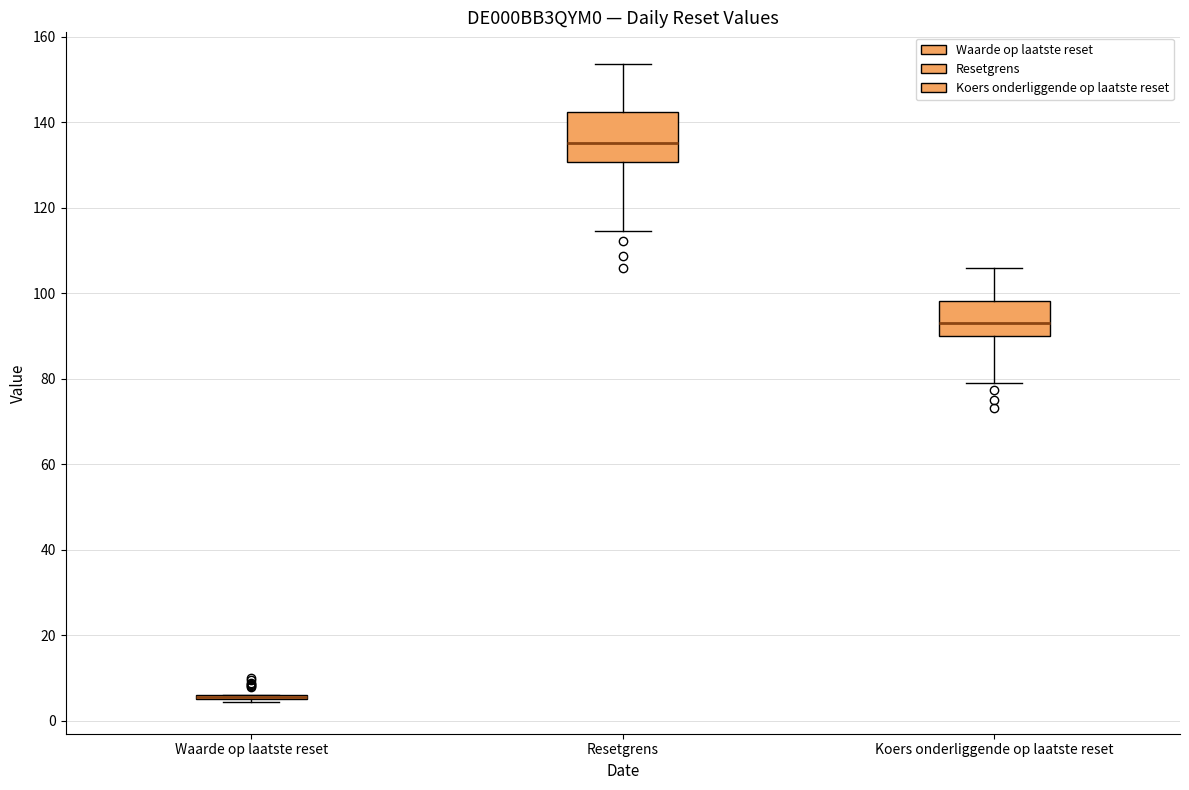

Where does the upper whisker of the box for Koers onderliggende op laatste reset end on the y-axis? The values are not printed on the chart, so give them approximately, as read against the axis.

106